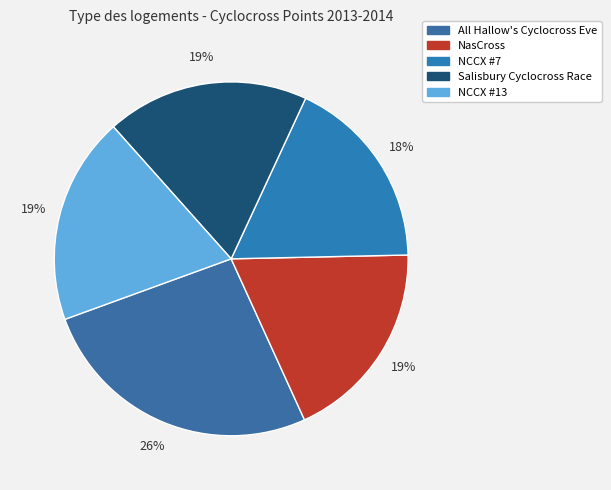

How many slices are in this pie chart?

5